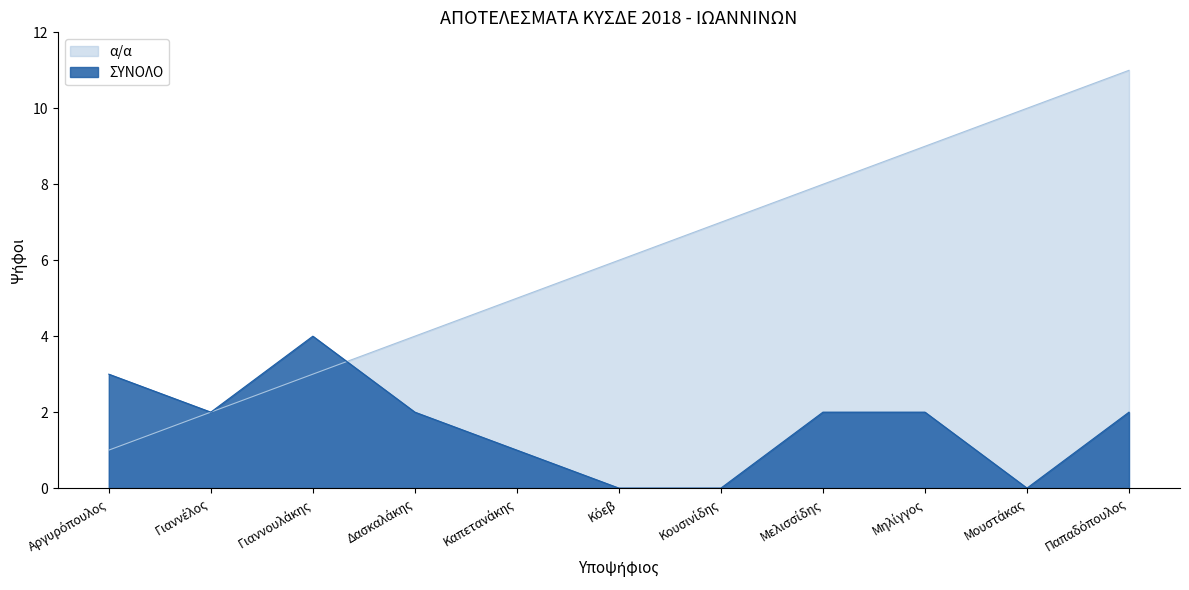

How many lines are shown in the chart?

2